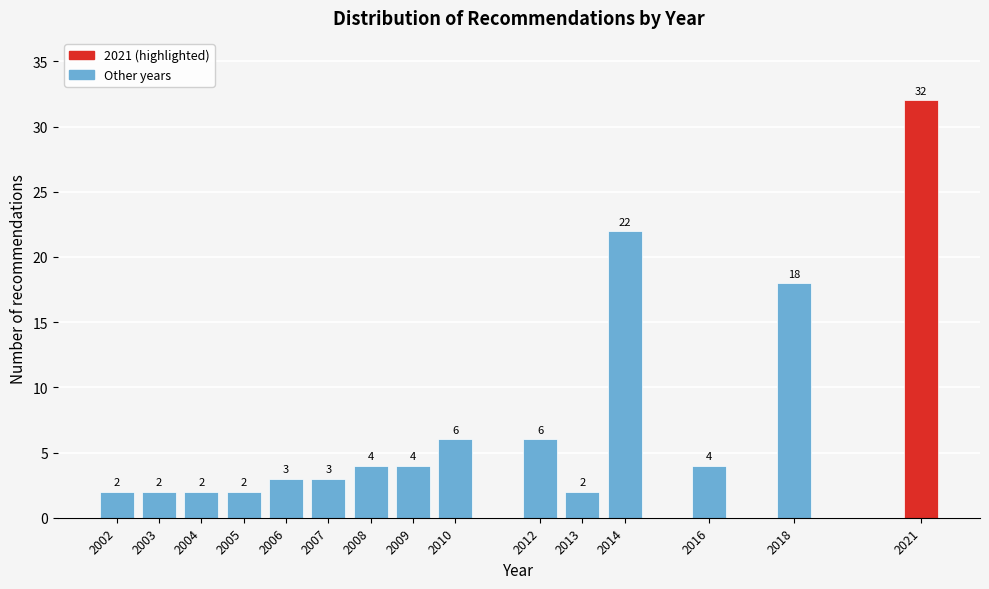

Reading right to left, list all the values displayed in this chart.

2021=32	2018=18	2016=4	2014=22	2013=2	2012=6	2010=6	2009=4	2008=4	2007=3	2006=3	2005=2	2004=2	2003=2	2002=2